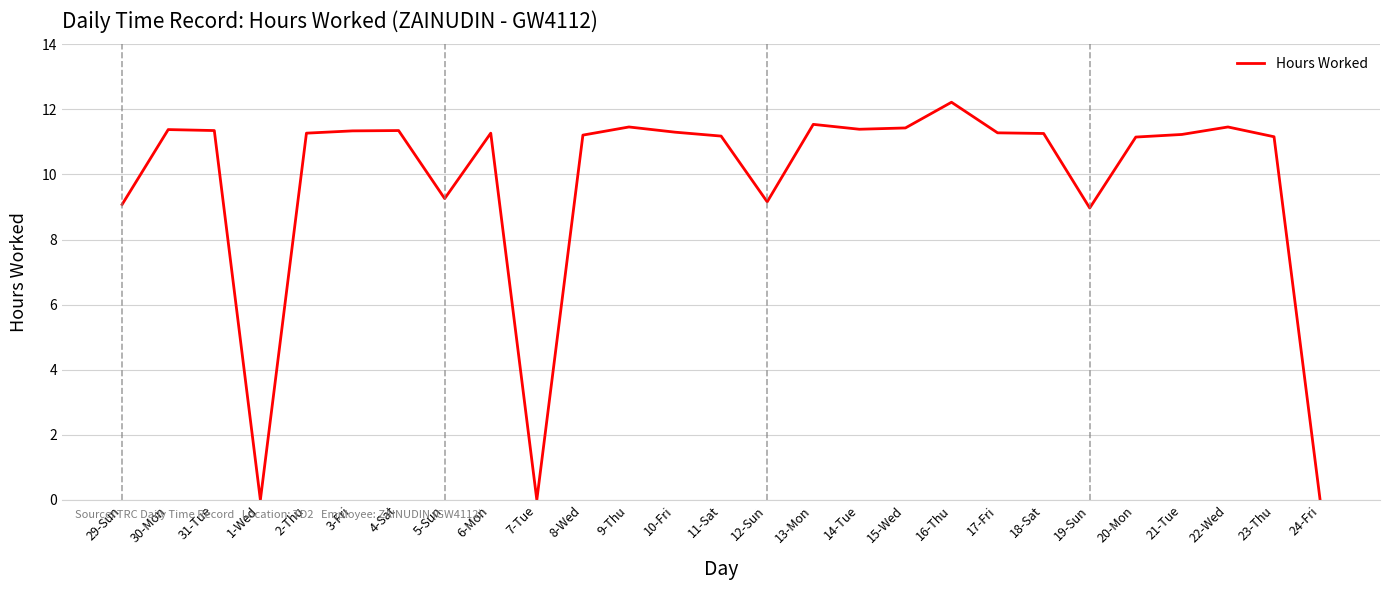

What is the difference between the maximum and minimum values?

12.2